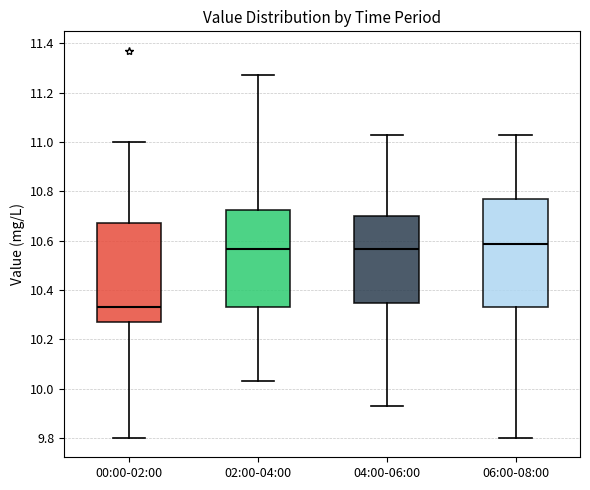

Reading left to right, read every box against the y-axis: the position of its median line, the range the box covers, and the ends of its whiskers. The values are not printed on the chart, so give them approximately, as read against the axis.

00:00-02:00: median 10.34, box 10.28 to 10.68, whiskers 9.80 to 11.00
02:00-04:00: median 10.56, box 10.34 to 10.72, whiskers 10.04 to 11.28
04:00-06:00: median 10.56, box 10.34 to 10.70, whiskers 9.94 to 11.04
06:00-08:00: median 10.58, box 10.34 to 10.78, whiskers 9.80 to 11.04